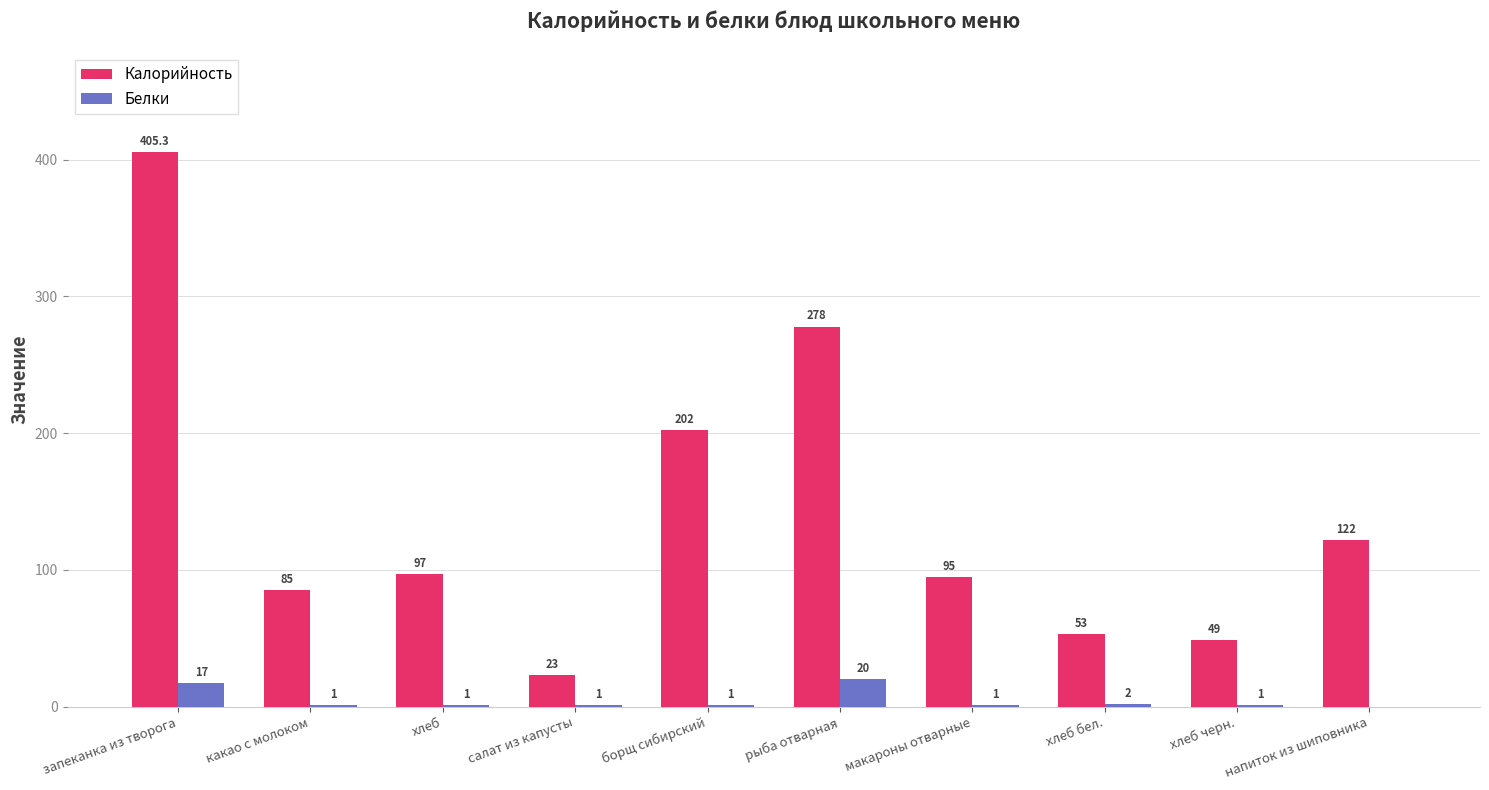

What is the sum of the Калорийность values at какао с молоком and макароны отварные?

180.0